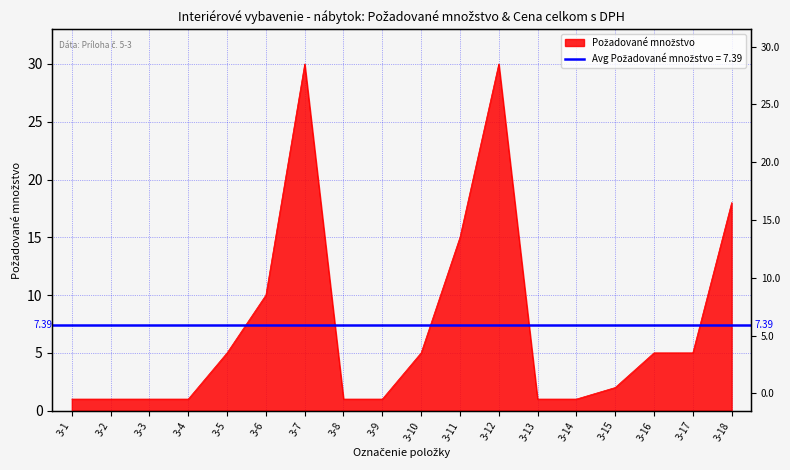

List the labels in order of value, smallest first.

3-1, 3-2, 3-3, 3-4, 3-8, 3-9, 3-13, 3-14, 3-15, 3-5, 3-10, 3-16, 3-17, 3-6, 3-11, 3-18, 3-7, 3-12